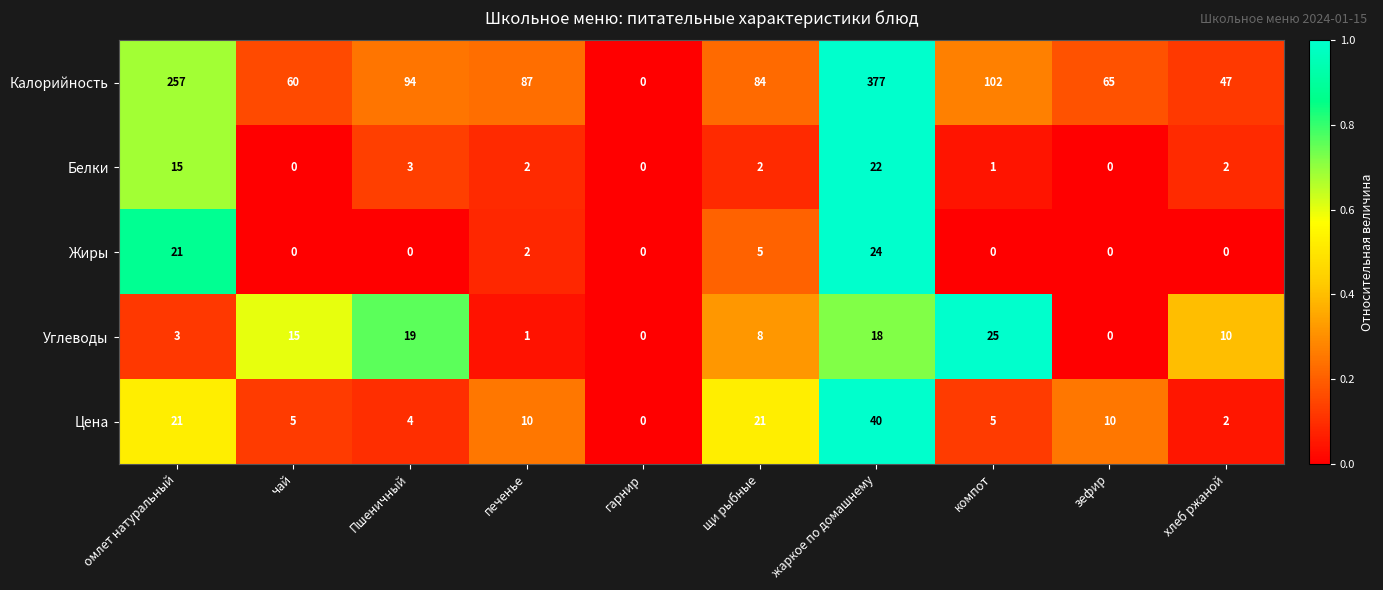

The value of Углеводы at хлеб ржаной is 10. True or false?

True